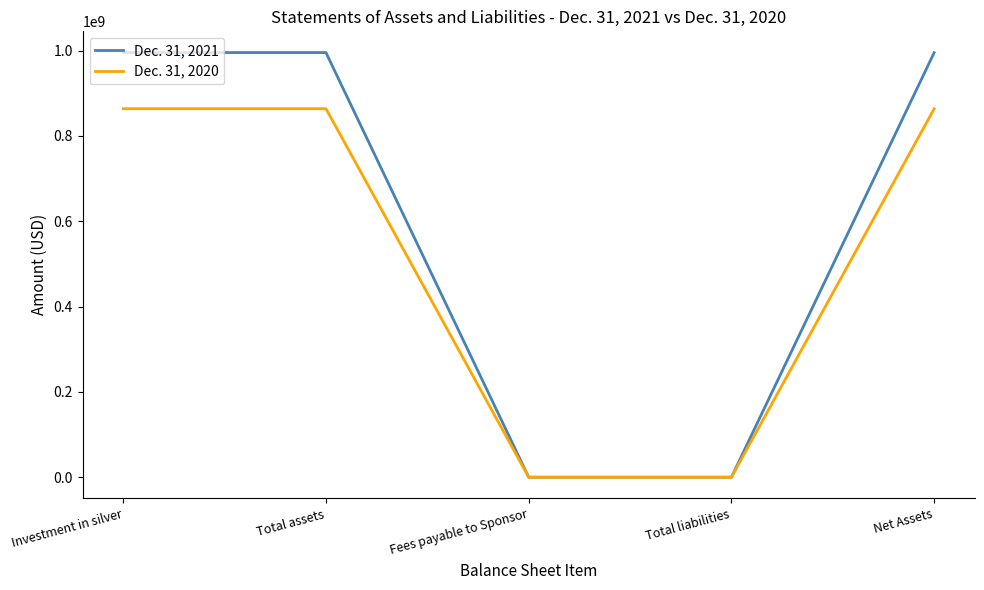

Is the value of Dec. 31, 2020 at Net Assets greater than the value of Dec. 31, 2021 at Fees payable to Sponsor?

Yes